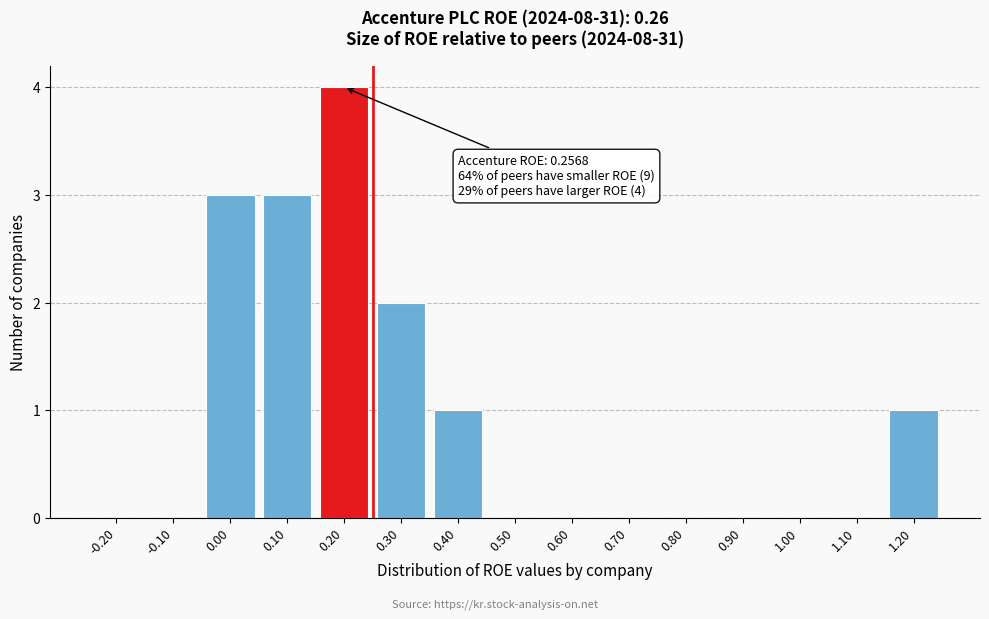

Reading left to right, transcribe all the data shown in this chart.

-0.20=0	-0.10=0	0.00=3	0.10=3	0.20=4	0.30=2	0.40=1	0.50=0	0.60=0	0.70=0	0.80=0	0.90=0	1.00=0	1.10=0	1.20=1